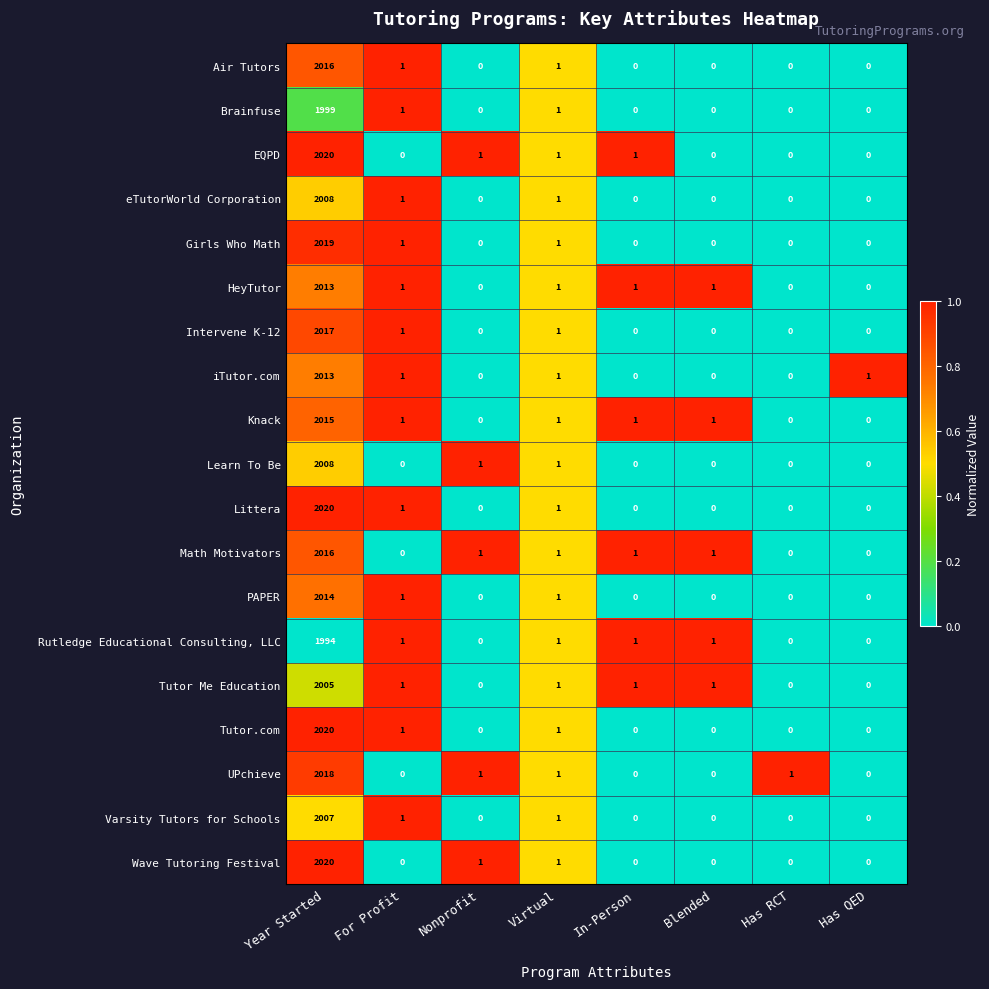

What is the difference between the maximum and minimum values in the Tutor.com series?

2020